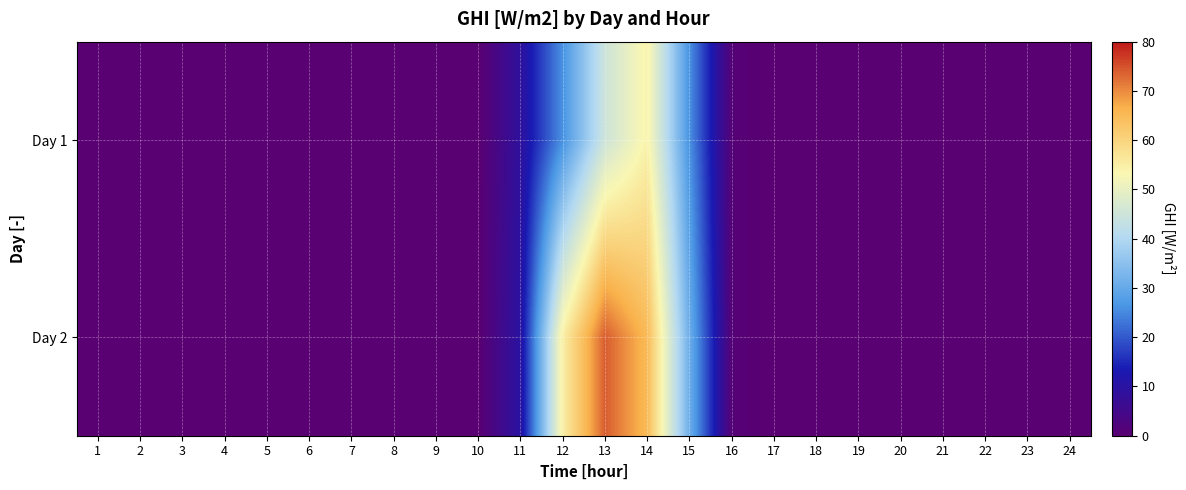

Reading right to left, what are all the values shown in this chart?

Day 1: 24=0	23=0	22=0	21=0	20=0	19=0	18=0	17=0	16=1	15=26	14=54	13=45	12=26	11=9	10=0	9=0	8=0	7=0	6=0	5=0	4=0	3=0	2=0	1=0
Day 2: 24=0	23=0	22=0	21=0	20=0	19=0	18=0	17=0	16=1	15=31	14=65	13=74	12=55	11=10	10=0	9=0	8=0	7=0	6=0	5=0	4=0	3=0	2=0	1=0